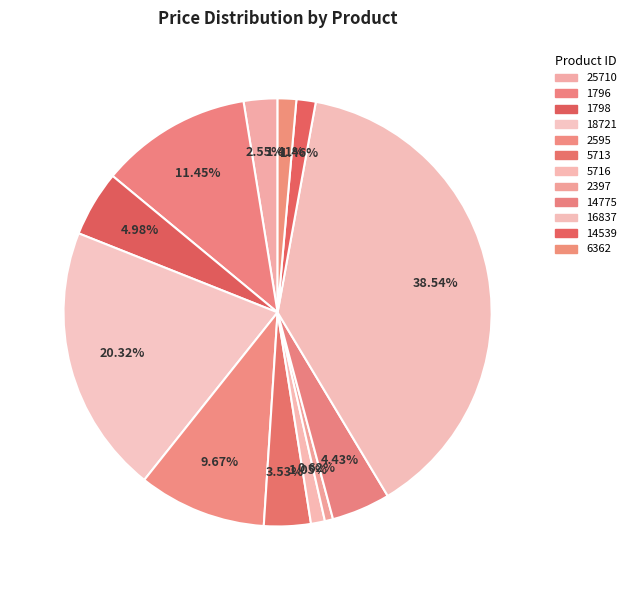

What is the change in value from 25710 to 6362?

-231.0